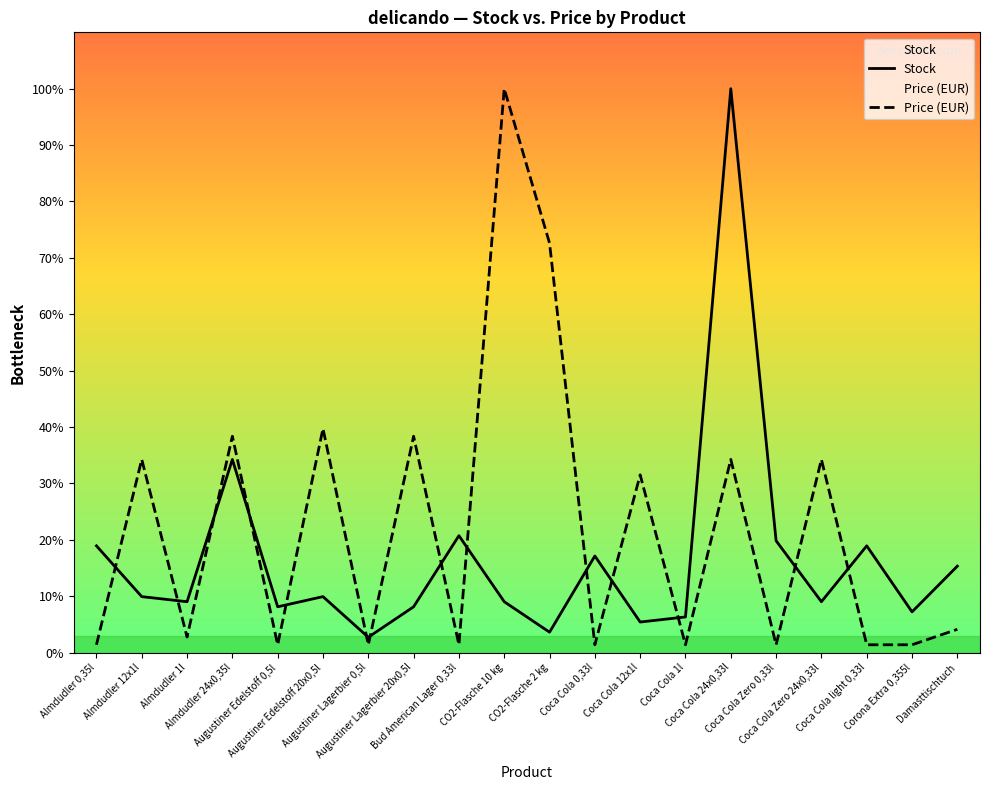

How many lines are shown in the chart?

2